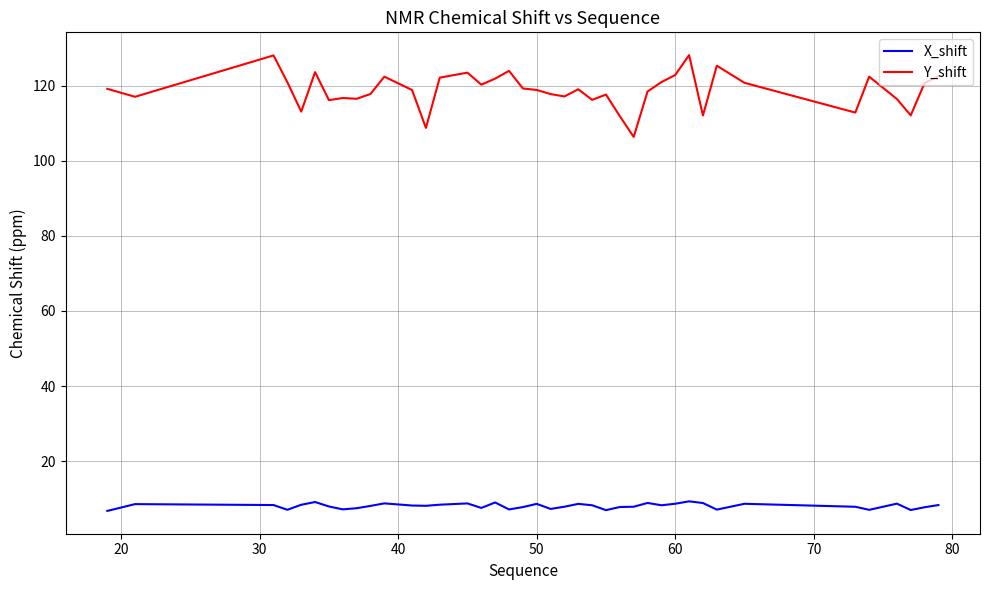

Which series has the largest total across all categories?

Y_shift